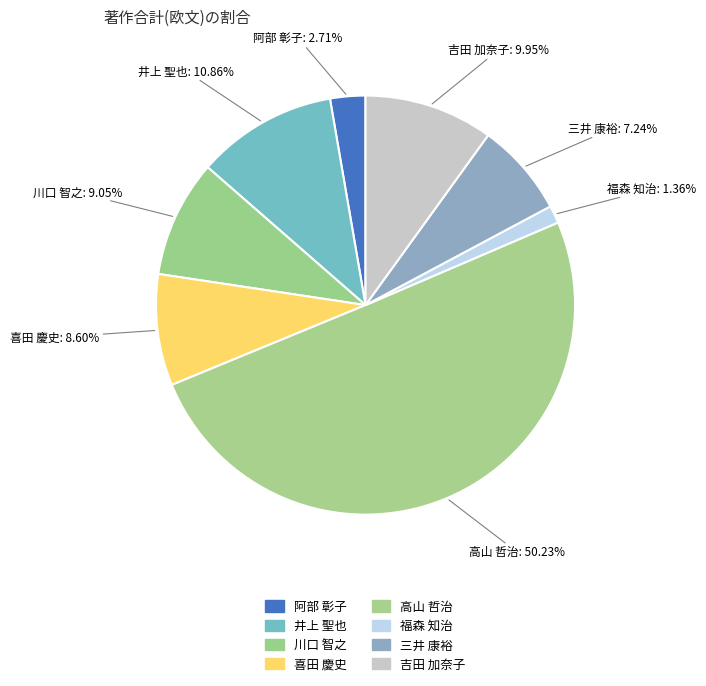

How many slices are in this pie chart?

8